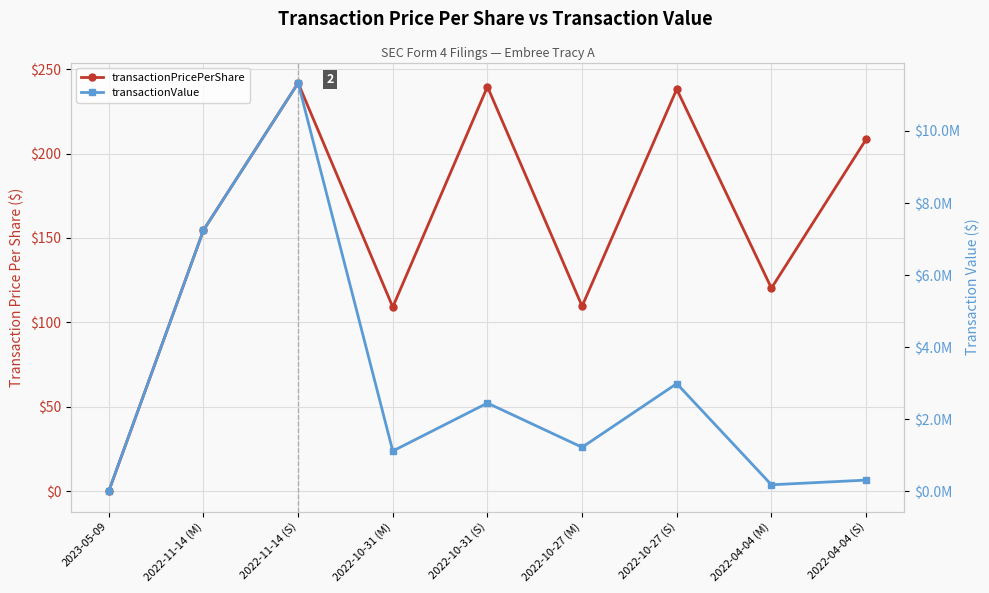

Is the value of transactionValue at 2022-10-27 (S) greater than the value of transactionPricePerShare at 2022-10-31 (S)?

Yes